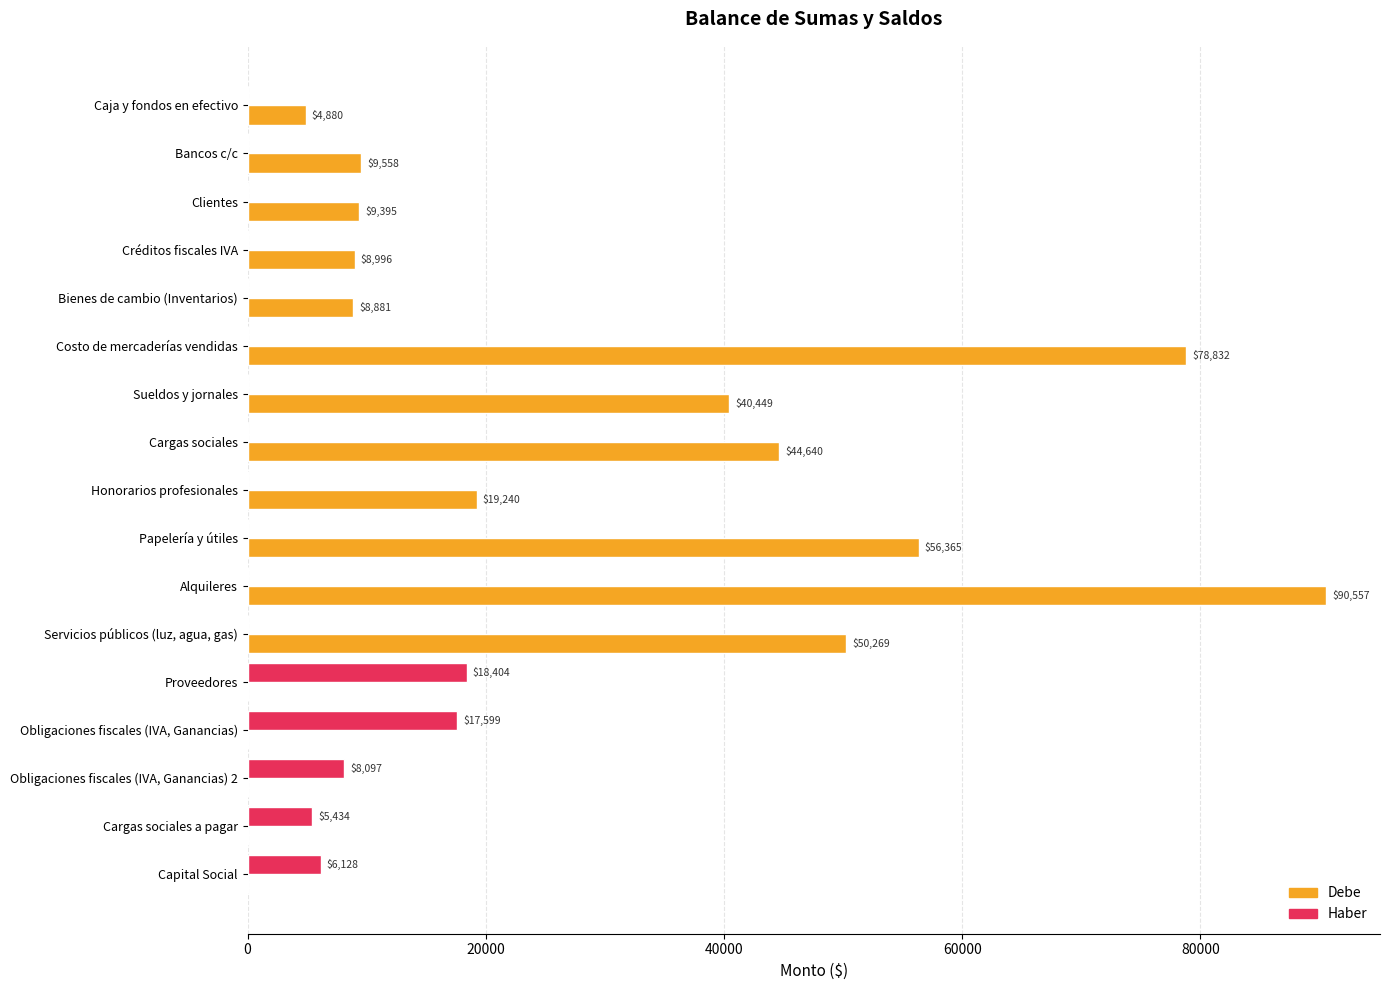

Is the value of Debe at Honorarios profesionales greater than the value of Haber at Bancos c/c?

Yes